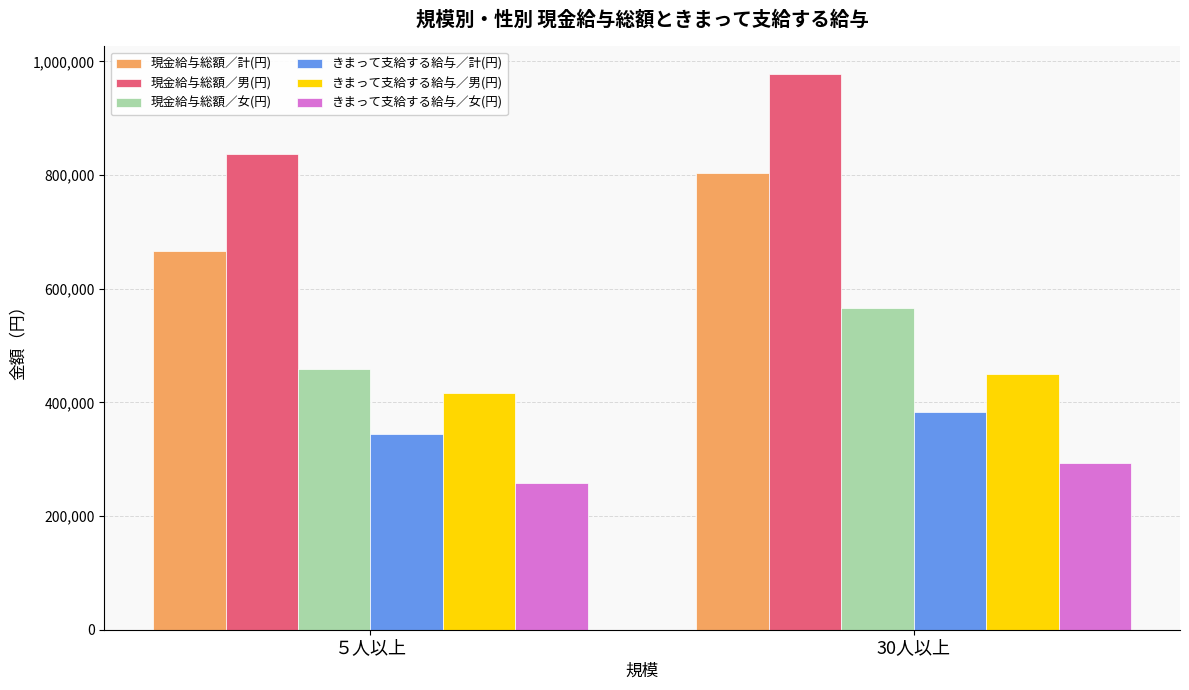

Which series changed the most between ５人以上 and 30人以上?

現金給与総額／男(円)